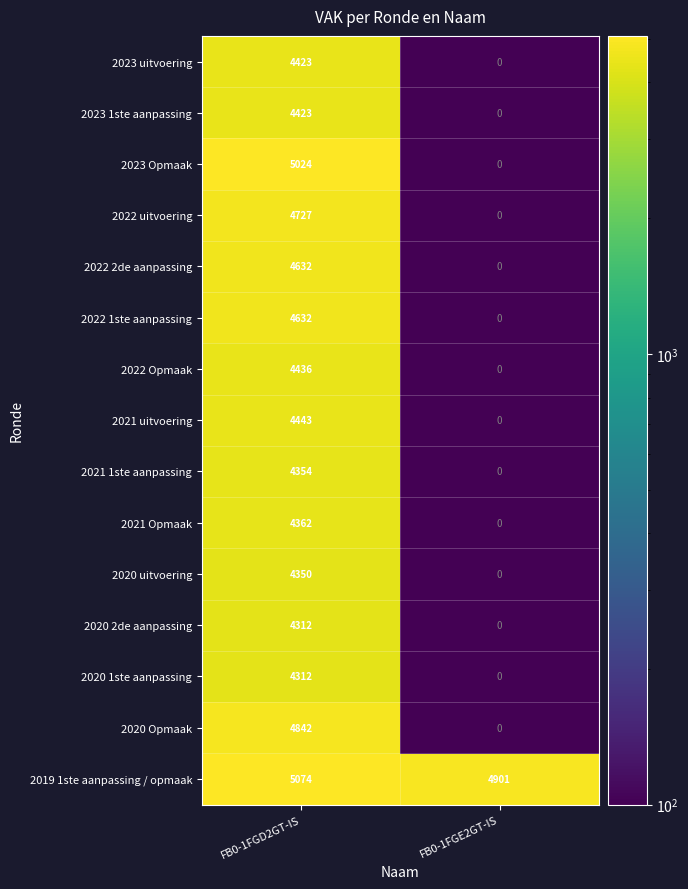

Which category has the highest value across all series?

FB0-1FGD2GT-IS